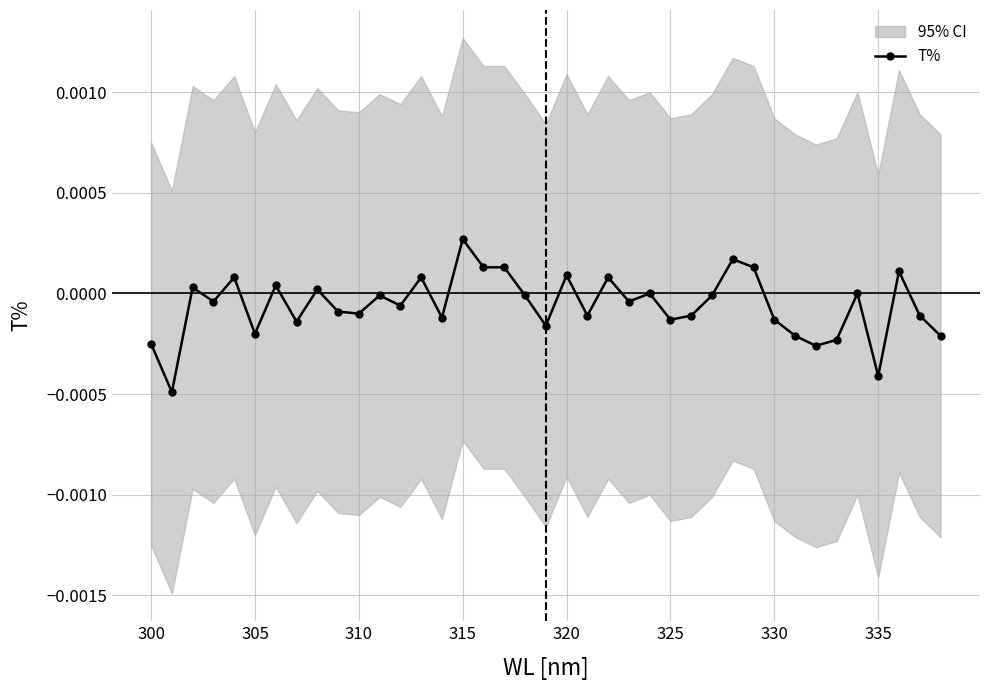

True or false: T% has more than 2 interior local peaks.

True